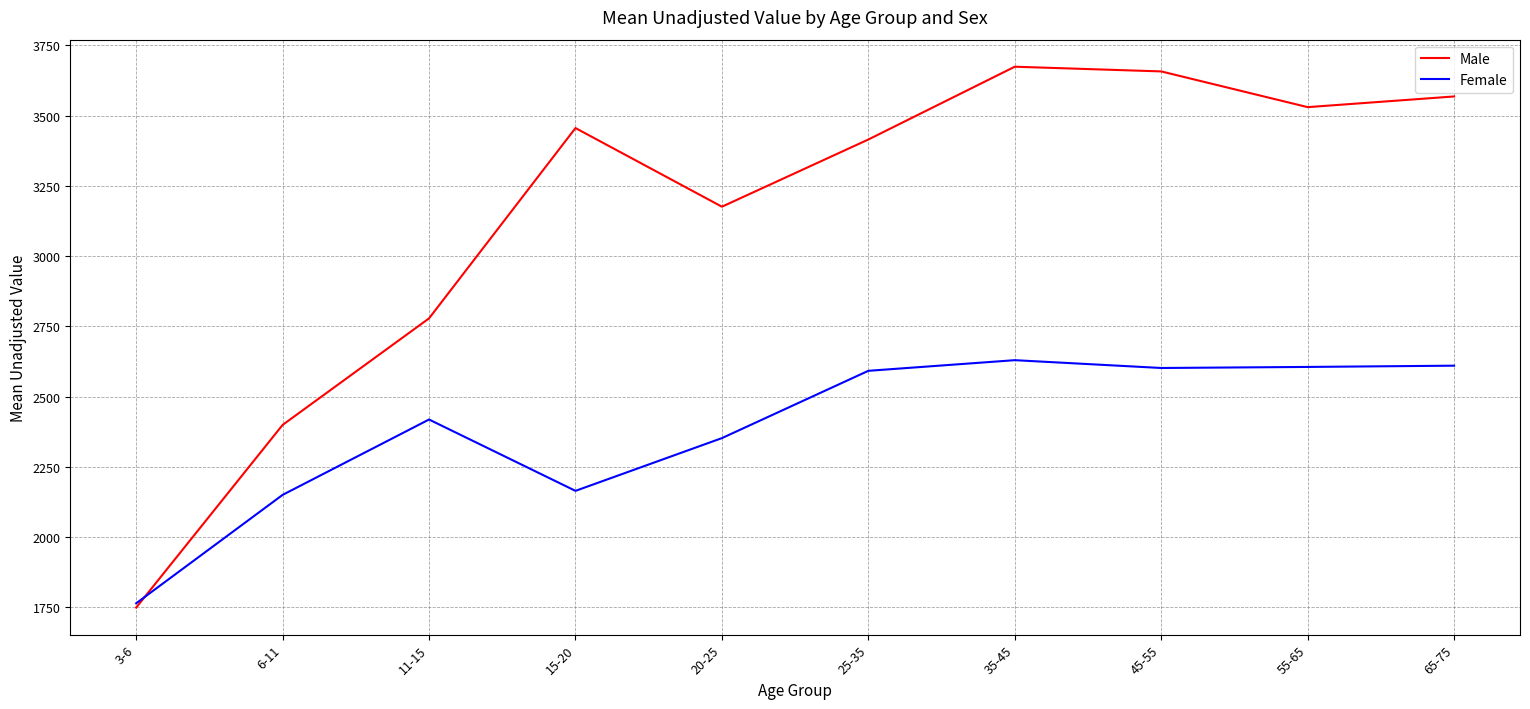

At which category does Female reach its first local peak?

11-15